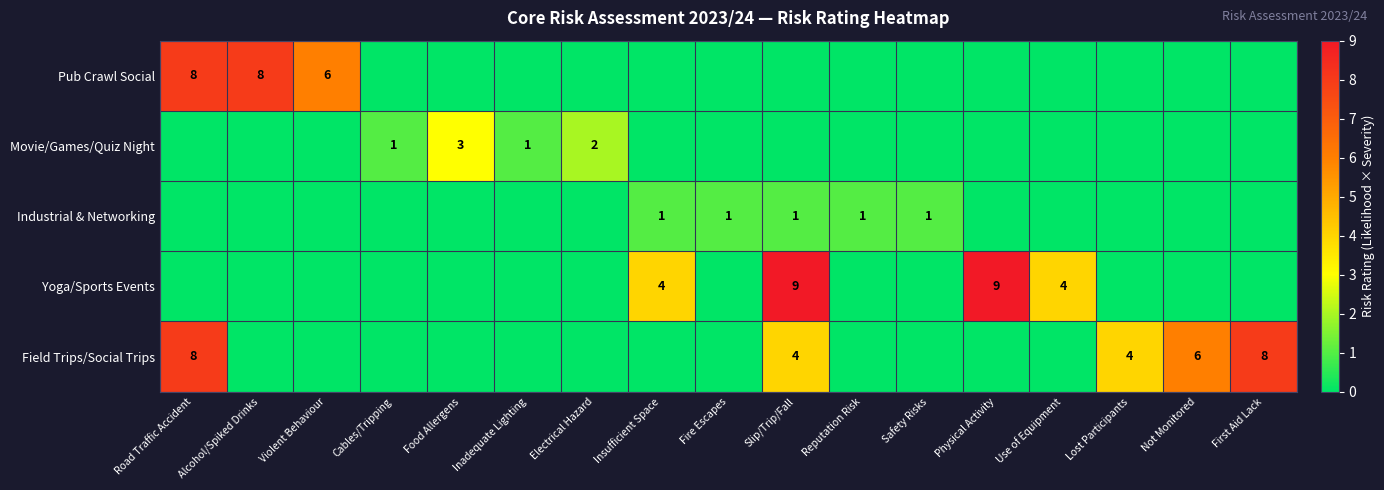

Is it true that Industrial & Networking equals 2 at Reputation Risk?

False